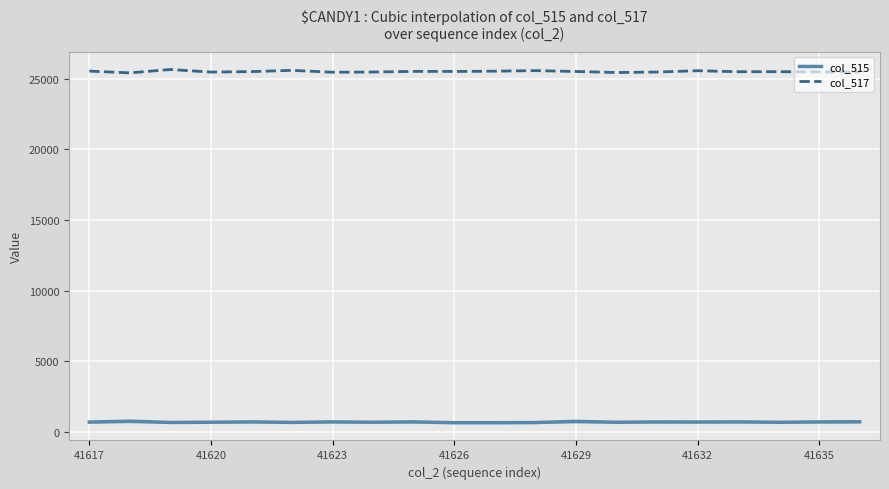

Which series has the largest total across all categories?

col_517